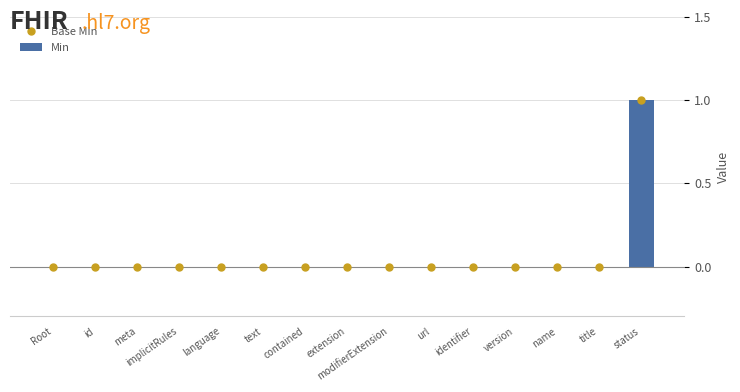

The Base Min series shows 0 at meta. True or false?

True